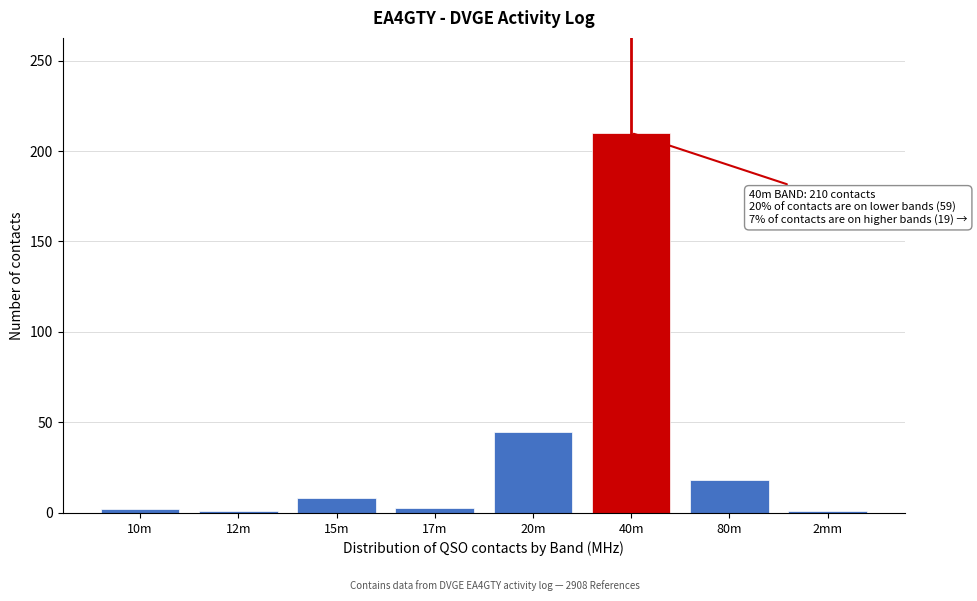

What is the label of the 8th bar from the right?

10m